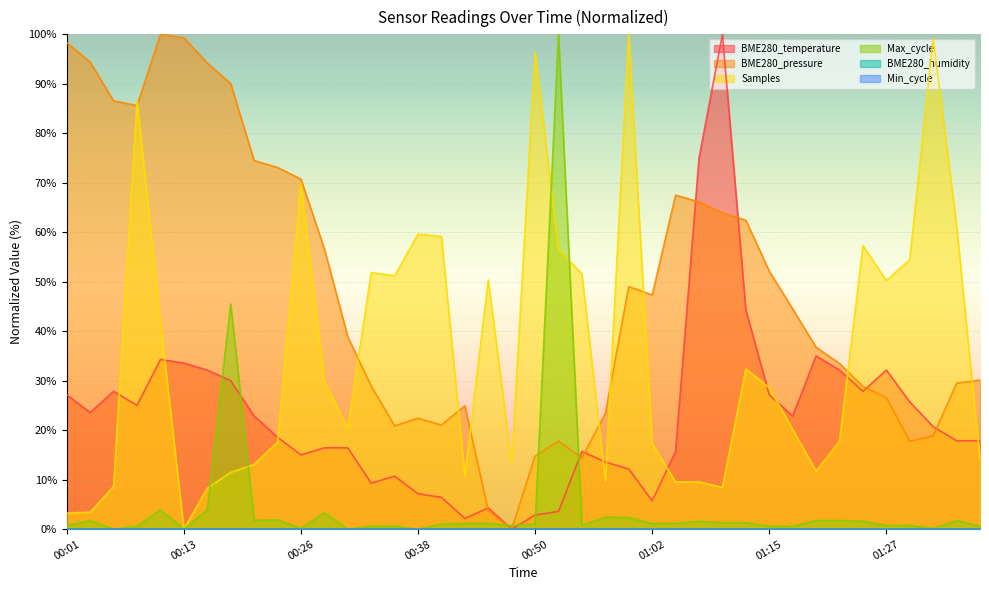

What is the label of the 13th point from the right?

01:07